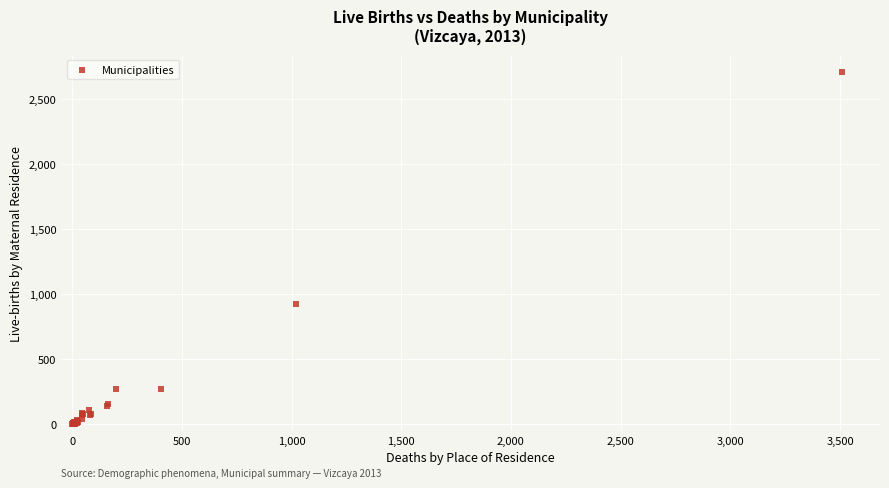

What Y value in the scatter plot is closest to 1354?

926